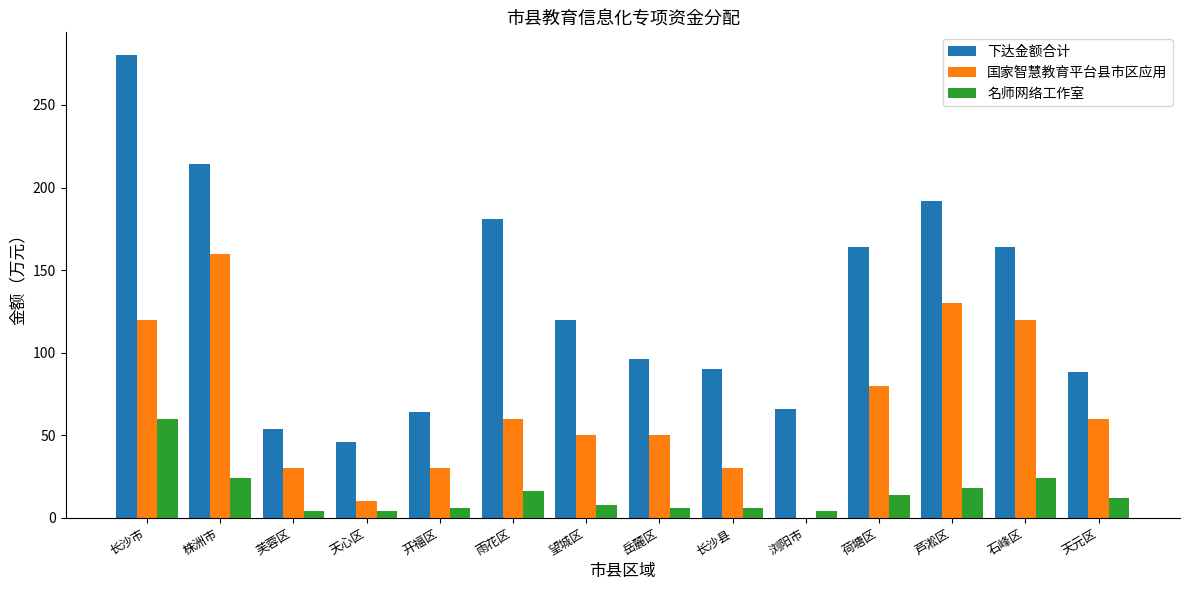

How many data points does each series have?

14